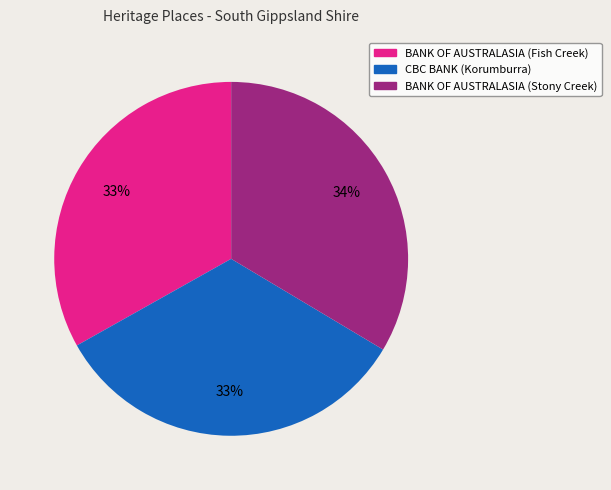

True or false: BANK OF AUSTRALASIA (Stony Creek) accounts for 34% of the total.

True